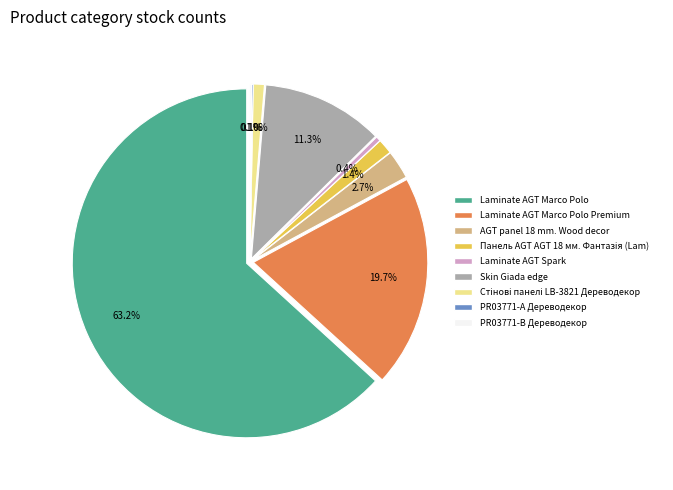

To the nearest percent, what percentage of the pie is Laminate AGT Marco Polo Premium?

20%